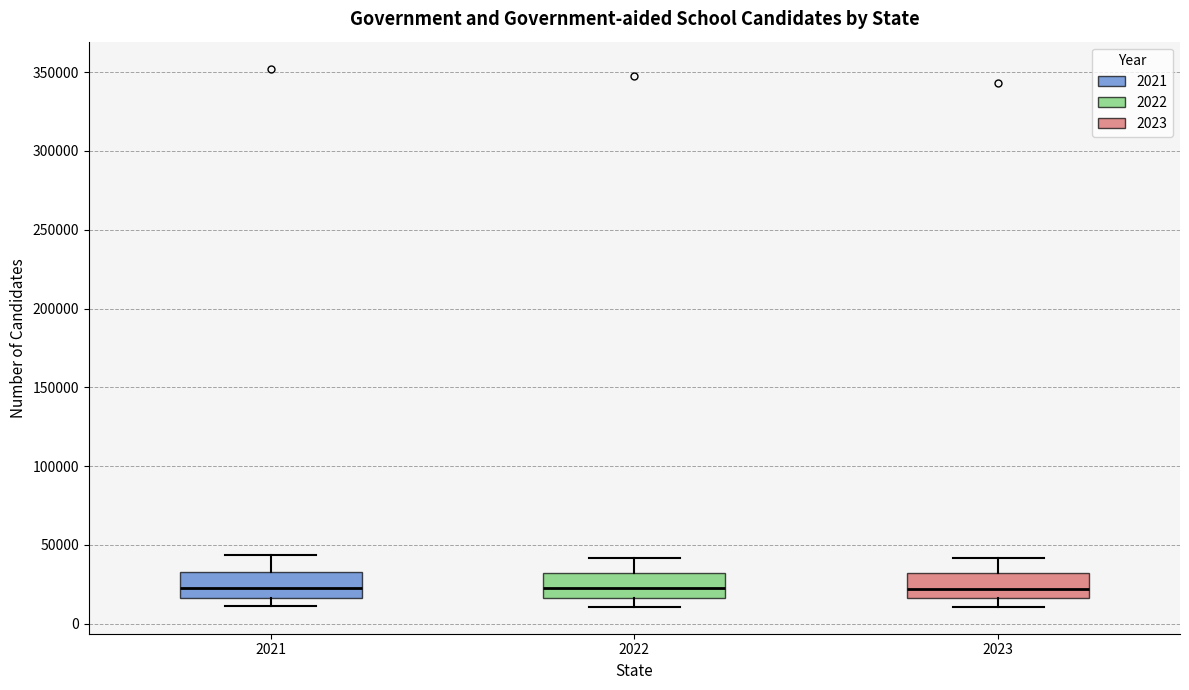

Reading left to right, read every box against the y-axis: the position of its median line, the range the box covers, and the ends of its whiskers. The values are not printed on the chart, so give them approximately, as read against the axis.

2021: median 25000, box 15000 to 35000, whiskers 10000 to 45000
2022: median 25000, box 15000 to 30000, whiskers 10000 to 40000
2023: median 20000, box 15000 to 30000, whiskers 10000 to 40000